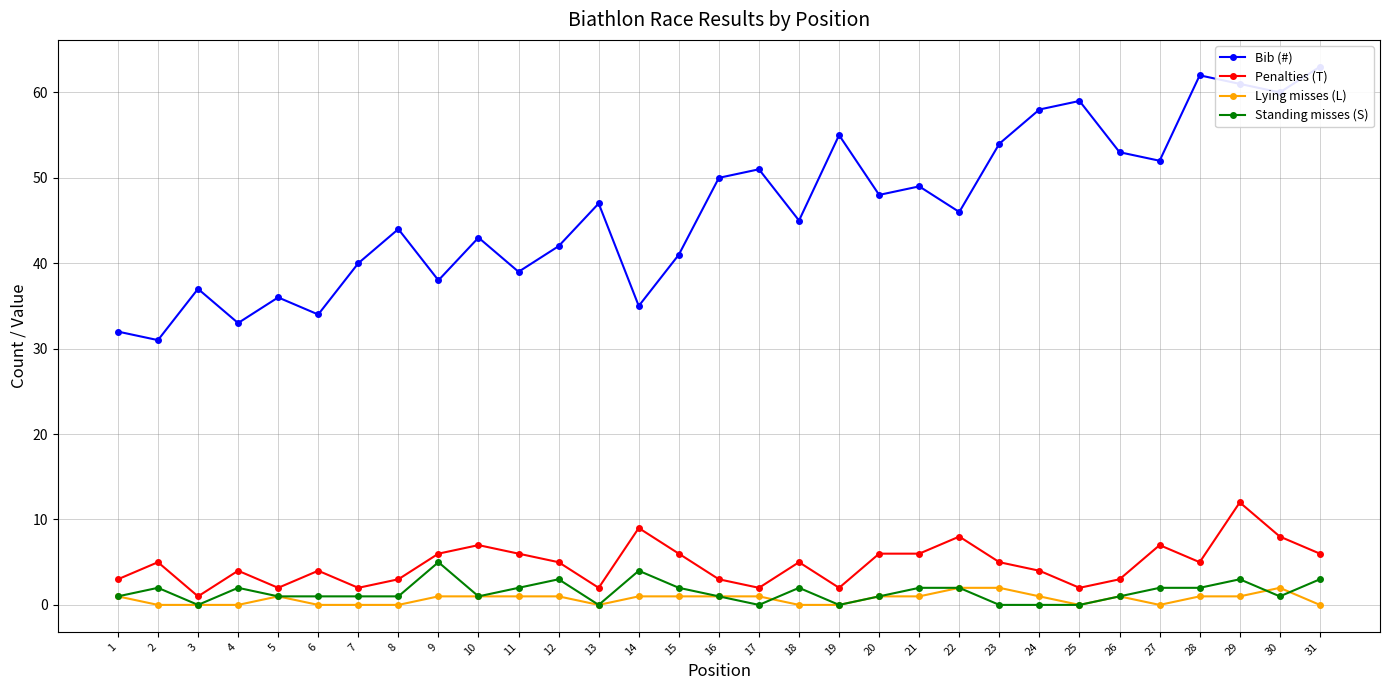

The Lying misses (L) series shows -1 at 31. True or false?

False